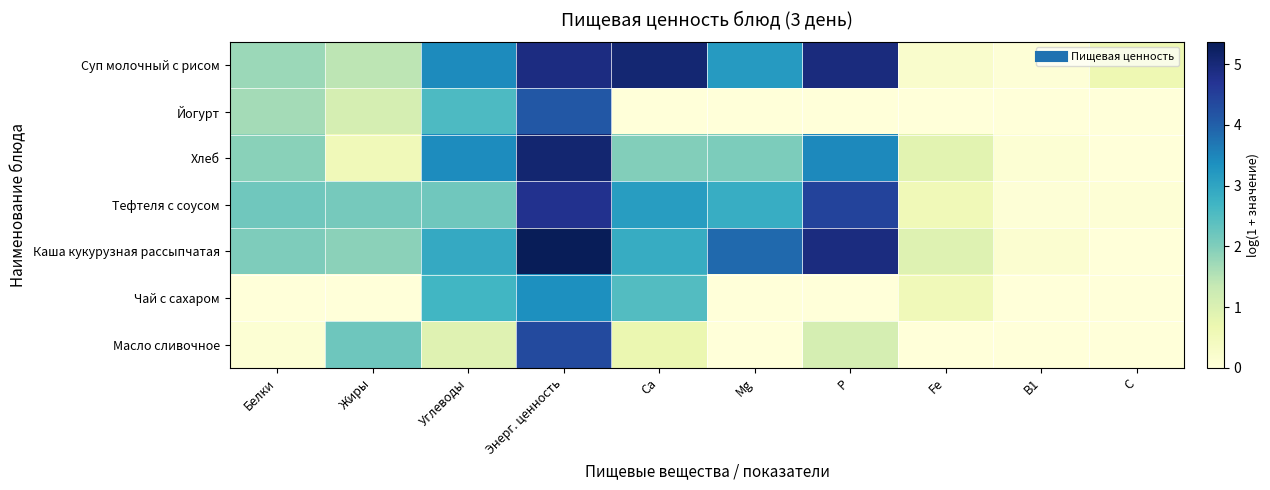

Which category has the highest value across all series?

Энерг. ценность